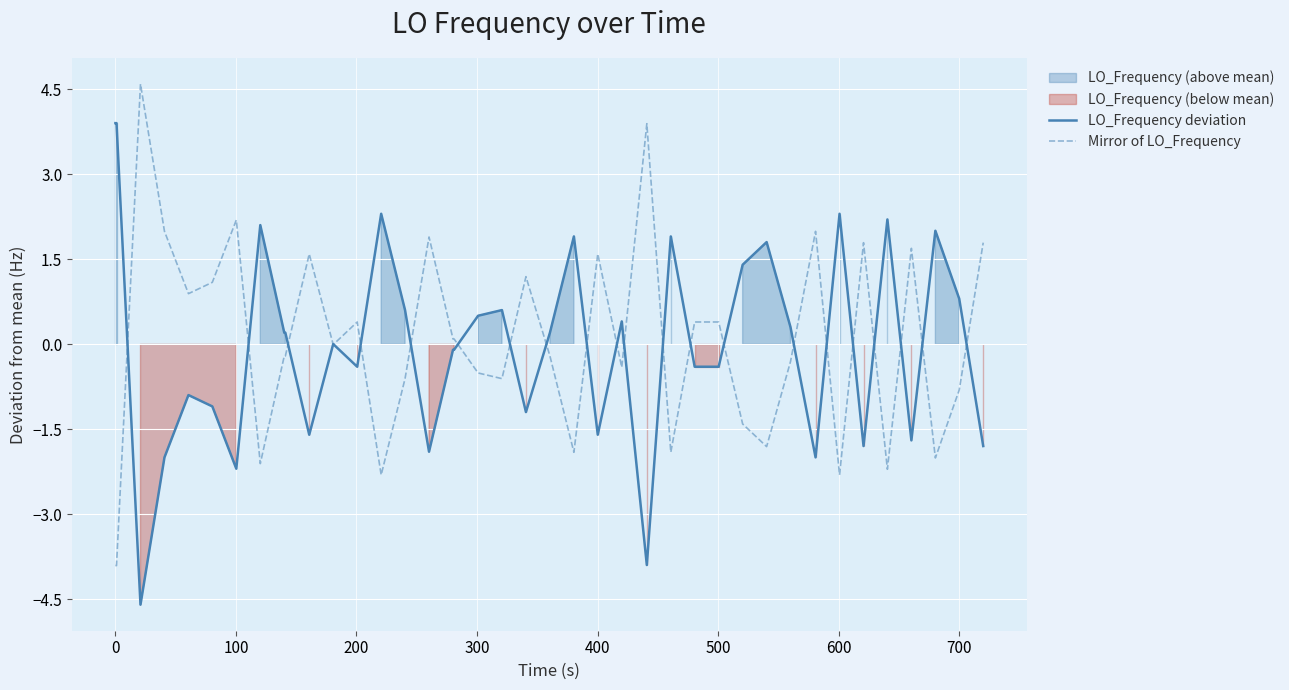

What is the minimum value for Mirror of LO_Frequency?

-3.9